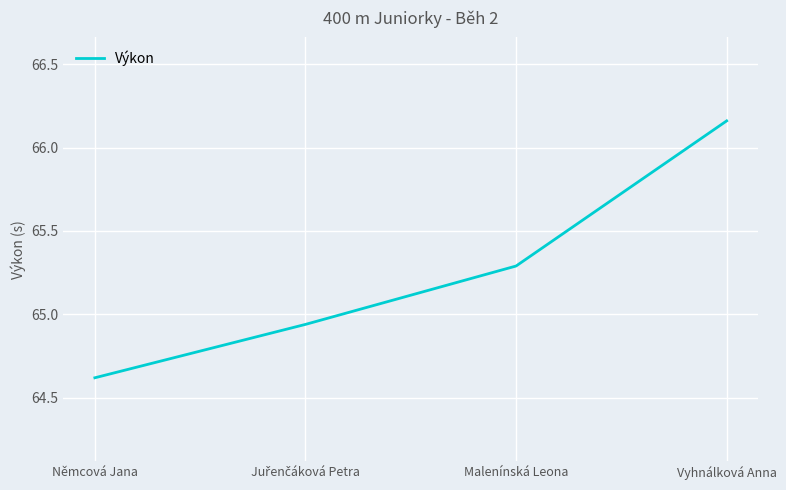

What is the difference between the maximum and minimum values?

1.5